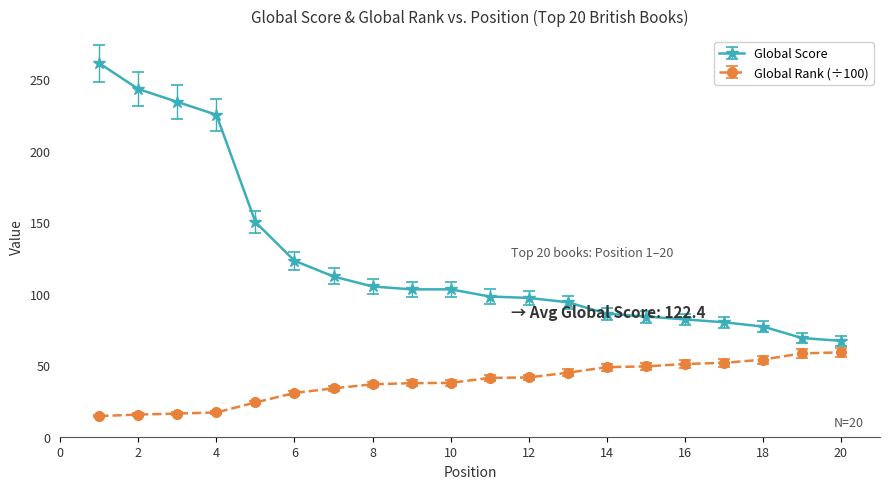

Does the chart have visible grid lines?

No